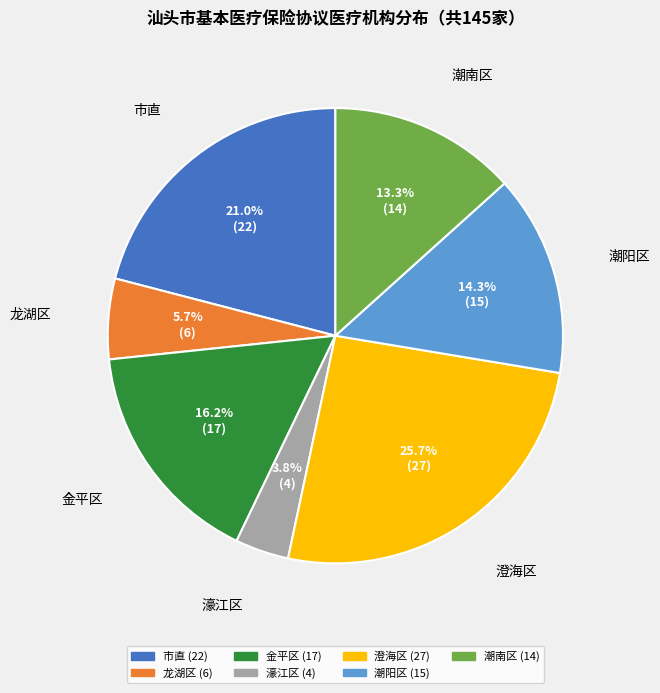

What percentage do 龙湖区 and 金平区 together represent?

21.9%